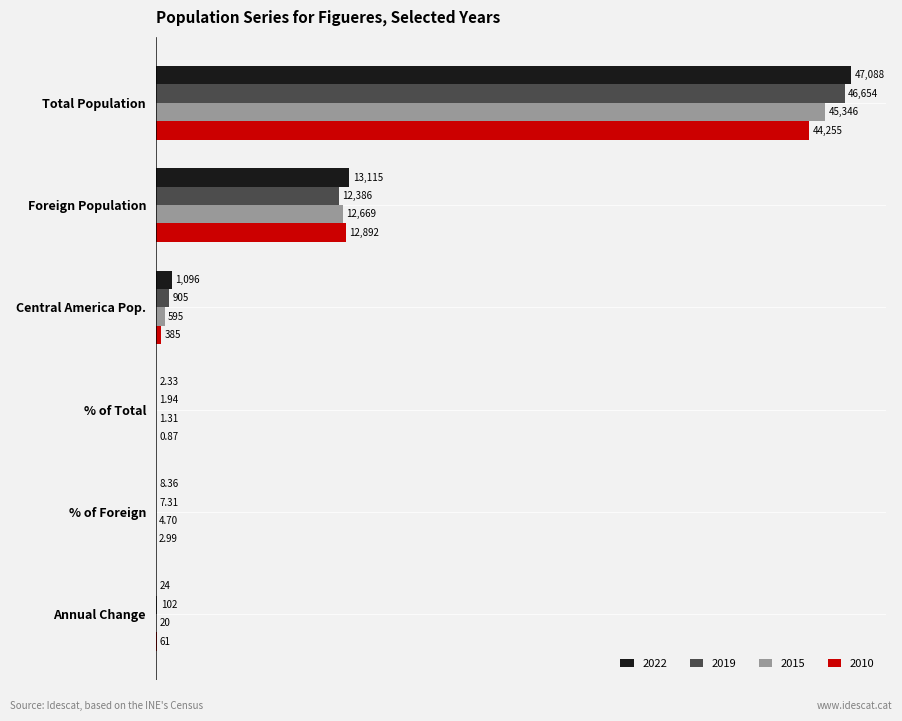

What is the average value of the 2015 series?

9772.7